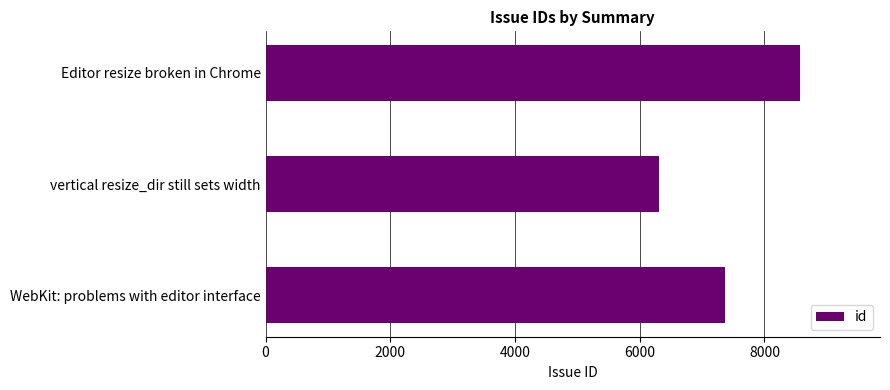

What is the difference between the maximum and minimum values?

2260